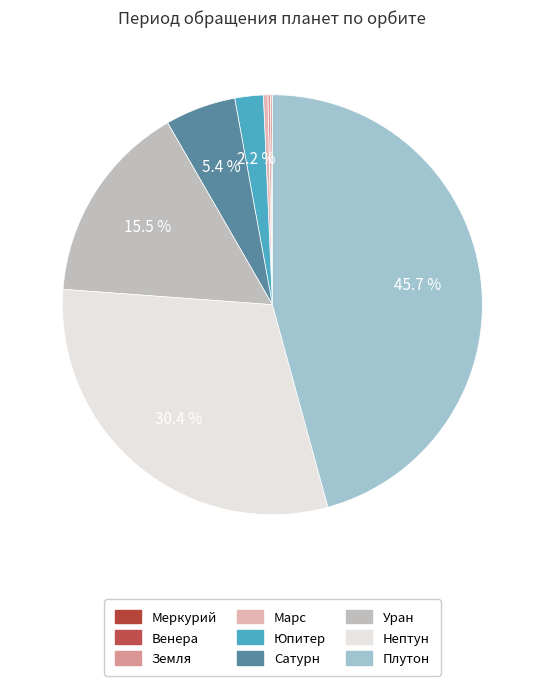

What is the total percentage of Венера and Земля?

0.3%